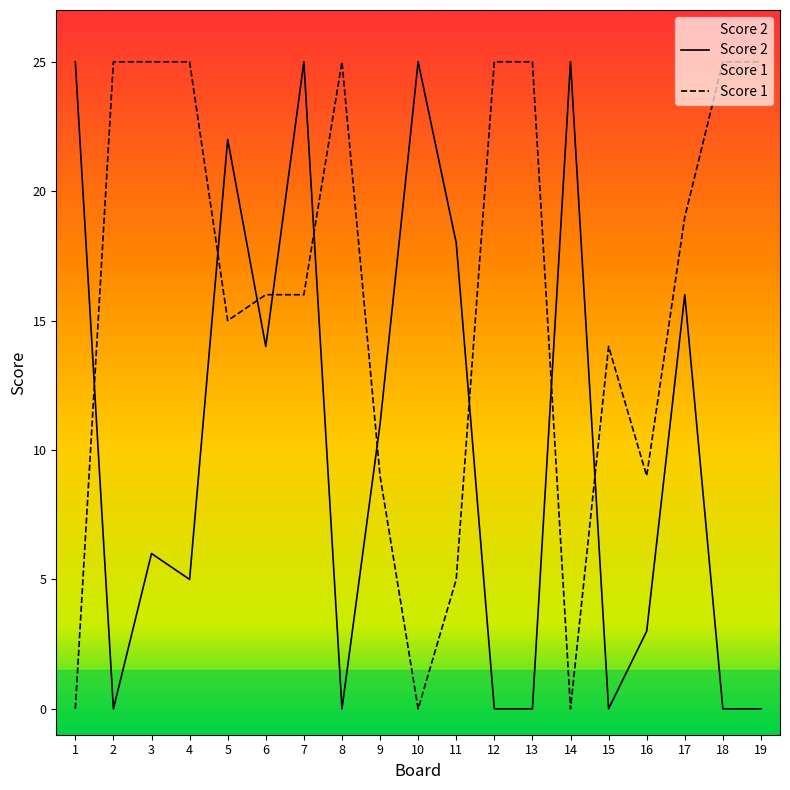

At which label does Score 2 first exceed 6?

1